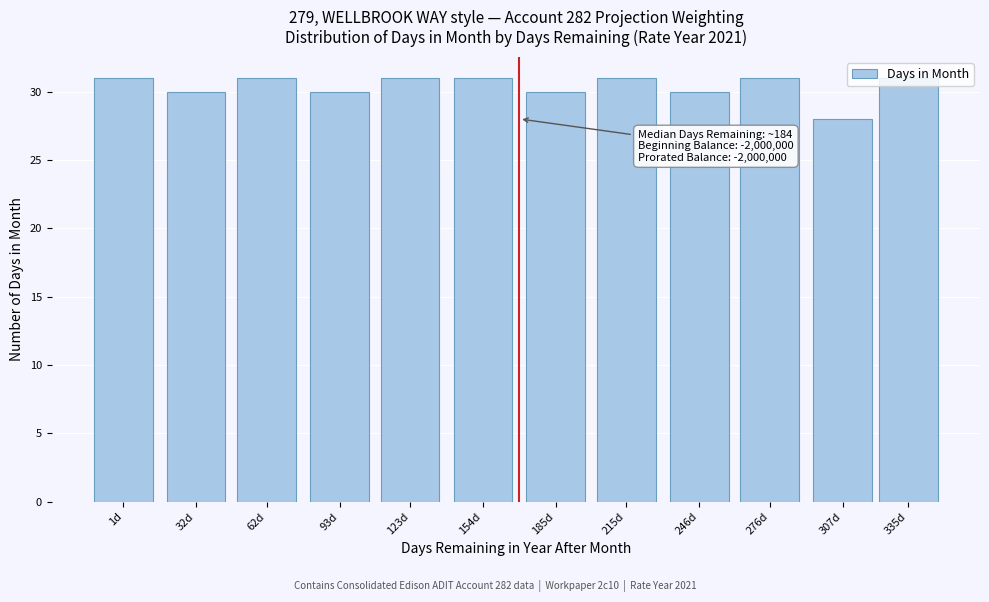

Is it true that the value at 185d is 30?

True